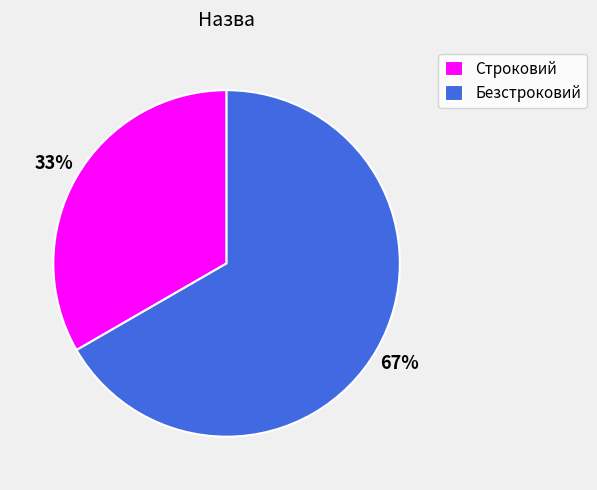

To the nearest percent, what is the combined percentage of Безстроковий and Строковий?

100%